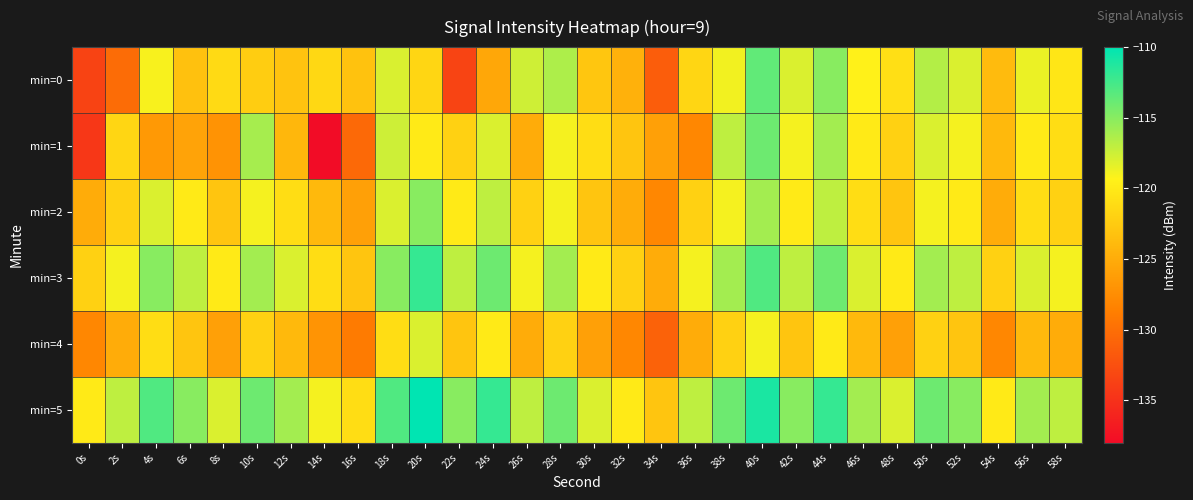

Reading left to right, list all the values displayed in this chart.

min=0: 0s=-133.5	2s=-130.2	4s=-119.1	6s=-123.3	8s=-121.2	10s=-122.3	12s=-123.2	14s=-121.4	16s=-123.2	18s=-117.9	20s=-121.6	22s=-133.4	24s=-125.4	26s=-117.6	28s=-116.4	30s=-122.9	32s=-124.6	34s=-131.4	36s=-121.5	38s=-118.9	40s=-113.6	42s=-118.0	44s=-115.0	46s=-119.4	48s=-120.8	50s=-116.6	52s=-118.0	54s=-123.8	56s=-118.6	58s=-120.3
min=1: 0s=-134.5	2s=-121.6	4s=-126.5	6s=-125.7	8s=-127.0	10s=-116.1	12s=-124.1	14s=-138.0	16s=-130.4	18s=-117.5	20s=-120.0	22s=-122.0	24s=-118.0	26s=-125.0	28s=-119.0	30s=-121.0	32s=-123.0	34s=-126.0	36s=-128.0	38s=-117.0	40s=-114.0	42s=-119.0	44s=-116.0	46s=-120.0	48s=-122.0	50s=-118.0	52s=-119.0	54s=-124.0	56s=-120.0	58s=-121.0
min=2: 0s=-125.0	2s=-122.0	4s=-118.0	6s=-120.0	8s=-123.0	10s=-119.0	12s=-121.0	14s=-124.0	16s=-126.0	18s=-118.0	20s=-115.0	22s=-120.0	24s=-117.0	26s=-122.0	28s=-119.0	30s=-123.0	32s=-125.0	34s=-128.0	36s=-122.0	38s=-119.0	40s=-116.0	42s=-120.0	44s=-117.0	46s=-121.0	48s=-123.0	50s=-119.0	52s=-120.0	54s=-125.0	56s=-121.0	58s=-122.0
min=3: 0s=-122.0	2s=-119.0	4s=-115.0	6s=-117.0	8s=-120.0	10s=-116.0	12s=-118.0	14s=-121.0	16s=-123.0	18s=-115.0	20s=-112.0	22s=-117.0	24s=-114.0	26s=-119.0	28s=-116.0	30s=-120.0	32s=-122.0	34s=-125.0	36s=-119.0	38s=-116.0	40s=-113.0	42s=-117.0	44s=-114.0	46s=-118.0	48s=-120.0	50s=-116.0	52s=-117.0	54s=-122.0	56s=-118.0	58s=-119.0
min=4: 0s=-128.0	2s=-125.0	4s=-121.0	6s=-123.0	8s=-126.0	10s=-122.0	12s=-124.0	14s=-127.0	16s=-129.0	18s=-121.0	20s=-118.0	22s=-123.0	24s=-120.0	26s=-125.0	28s=-122.0	30s=-126.0	32s=-128.0	34s=-131.0	36s=-125.0	38s=-122.0	40s=-119.0	42s=-123.0	44s=-120.0	46s=-124.0	48s=-126.0	50s=-122.0	52s=-123.0	54s=-128.0	56s=-124.0	58s=-125.0
min=5: 0s=-120.0	2s=-117.0	4s=-113.0	6s=-115.0	8s=-118.0	10s=-114.0	12s=-116.0	14s=-119.0	16s=-121.0	18s=-113.0	20s=-110.0	22s=-115.0	24s=-112.0	26s=-117.0	28s=-114.0	30s=-118.0	32s=-120.0	34s=-123.0	36s=-117.0	38s=-114.0	40s=-111.0	42s=-115.0	44s=-112.0	46s=-116.0	48s=-118.0	50s=-114.0	52s=-115.0	54s=-120.0	56s=-116.0	58s=-117.0